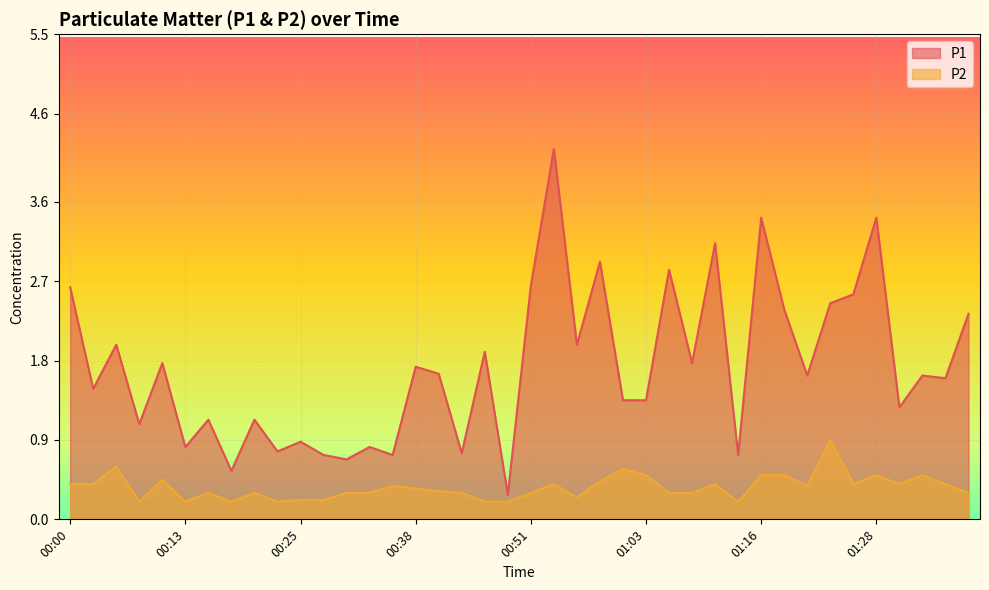

The value of P1 at 01:38 is 1.0. True or false?

False